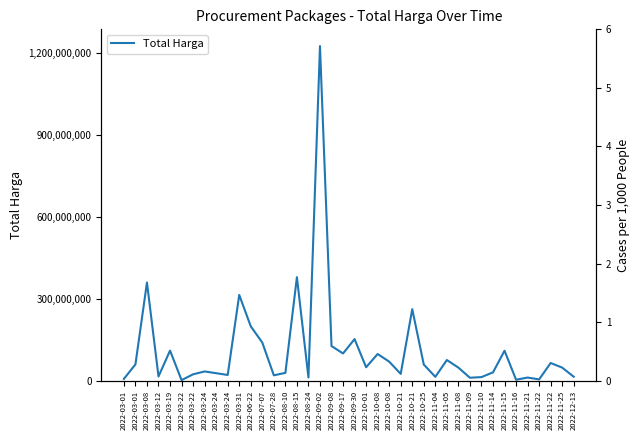

The chart shows a value of 359500000 at 2022-03-08. True or false?

True